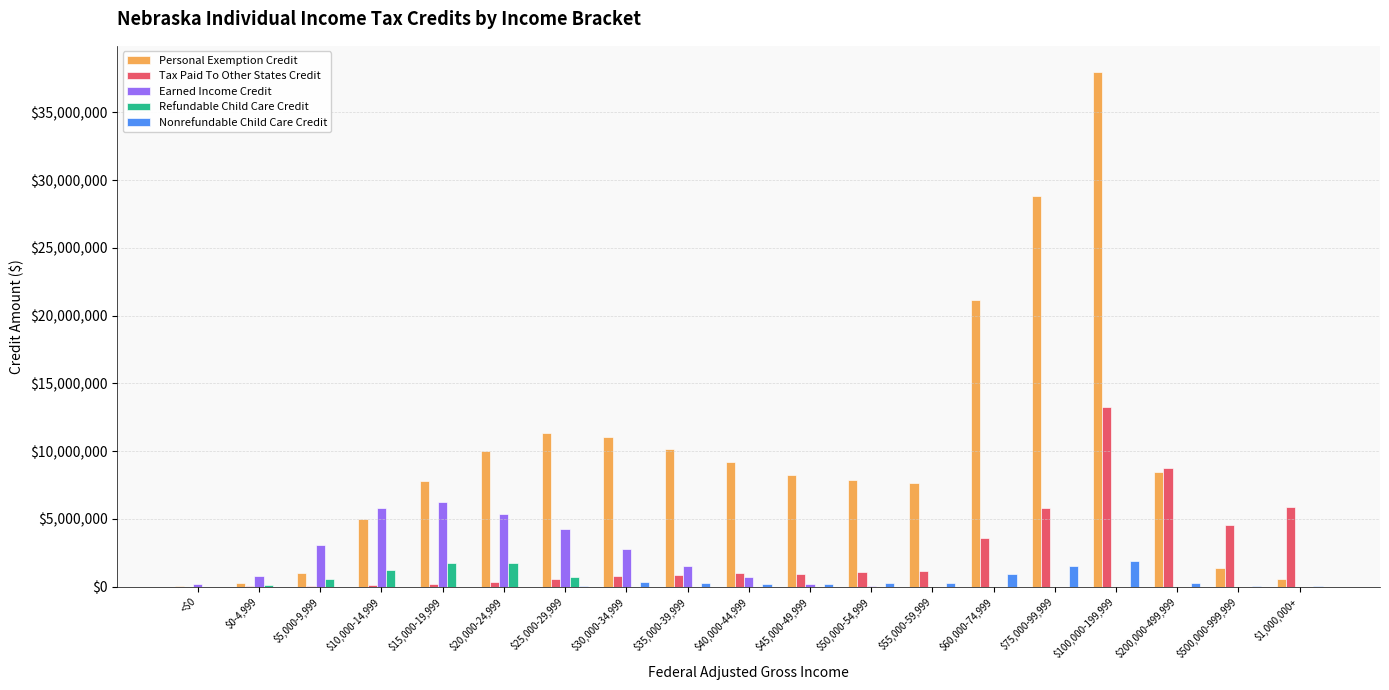

True or false: Earned Income Credit has a value of 189290.0 at <$0.

True